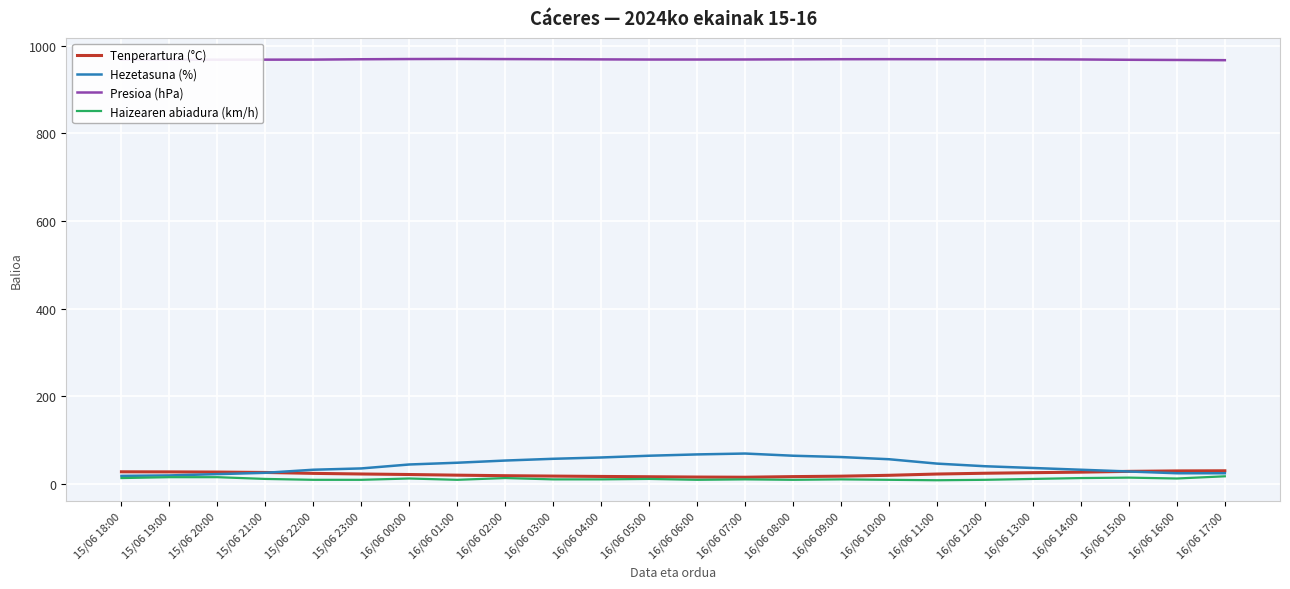

What is the approximate value of Presioa (hPa) at 16/06 17:00?

967.4